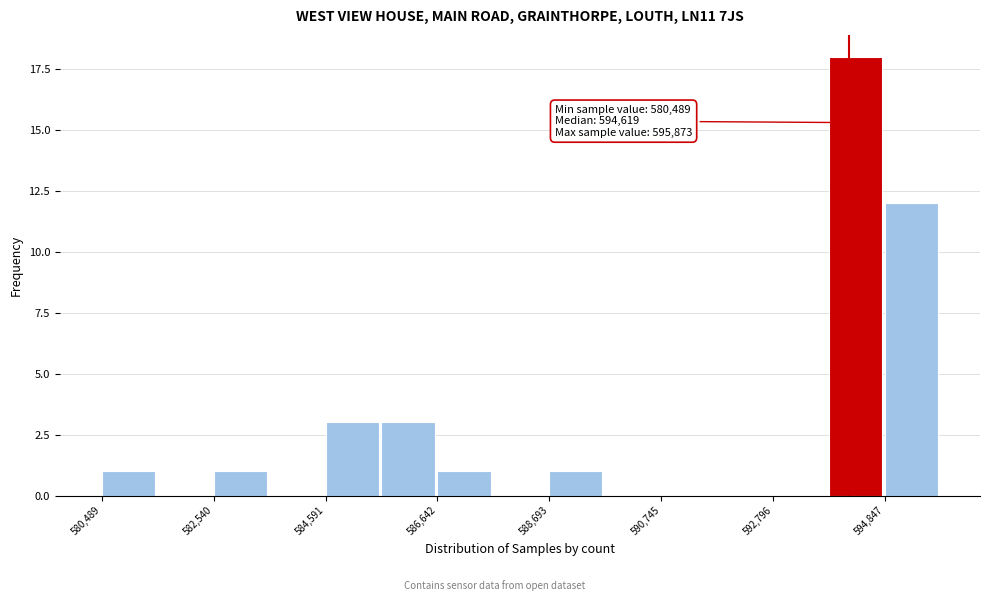

Read against the x-axis, roughly where is the centre of the tallest bar?

594500